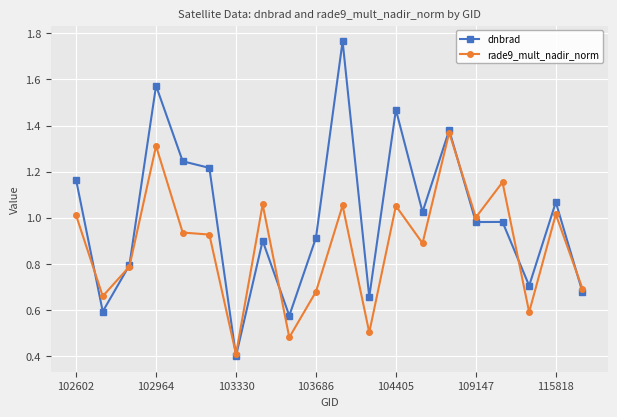

Does the chart display data point markers on the line(s)?

Yes